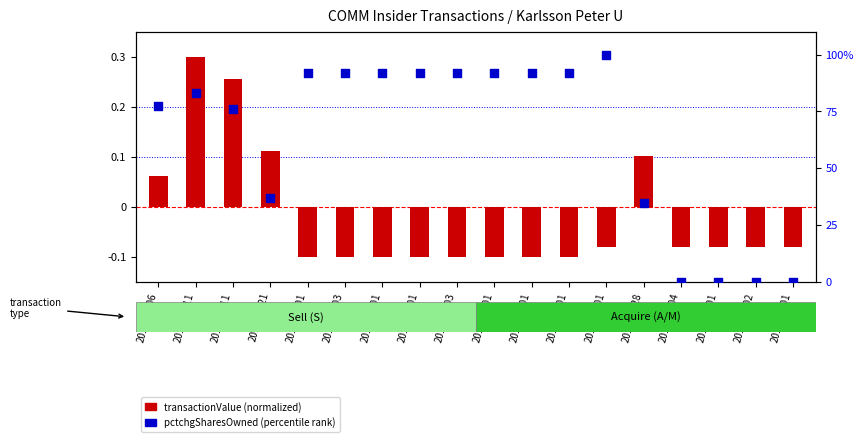

At which category is the sum across all series the highest?

2016-06-01